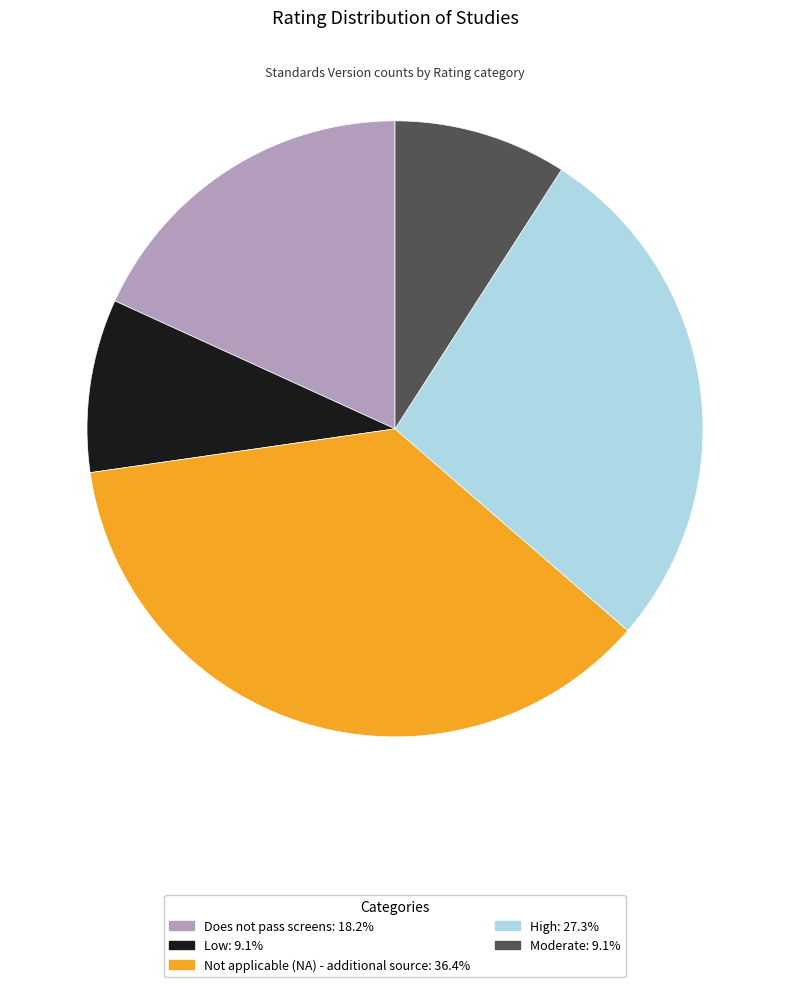

Is it true that Low is 3% of the pie?

False